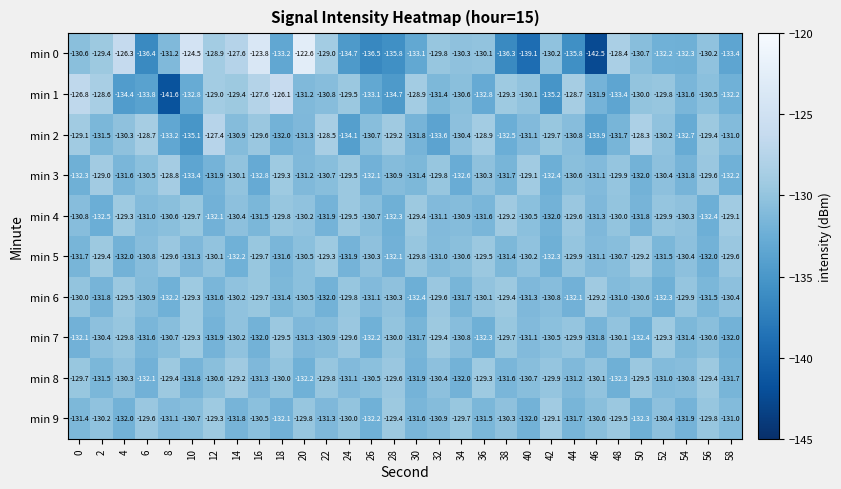

Is the value of min 5 at 32 greater than the value of min 9 at 4?

Yes